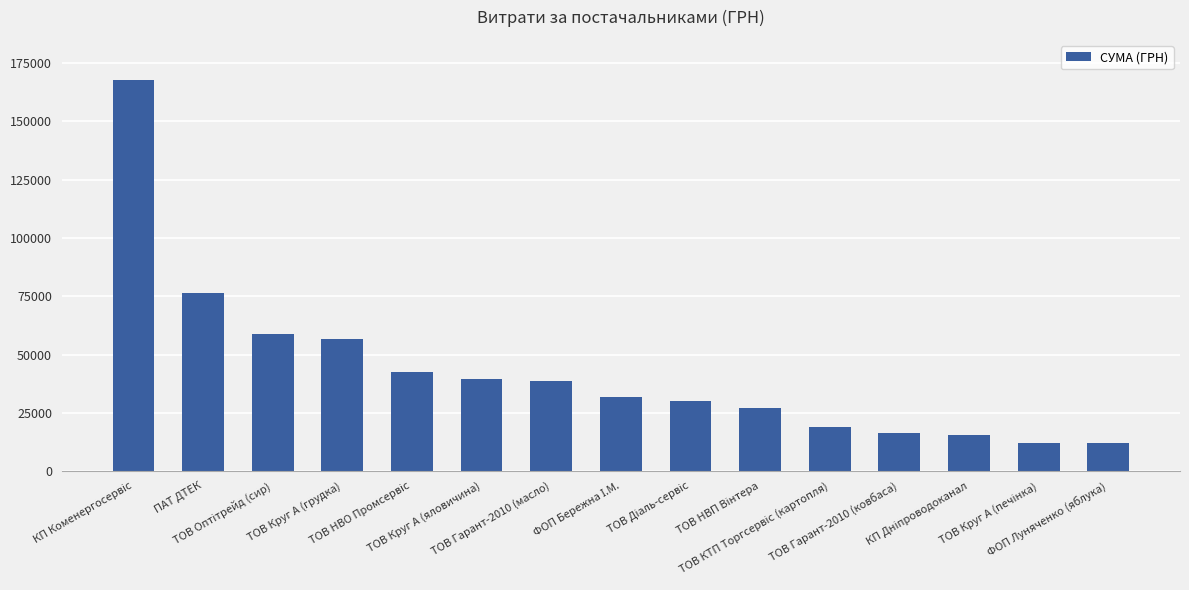

What is the difference between the maximum and second lowest values?

155682.0